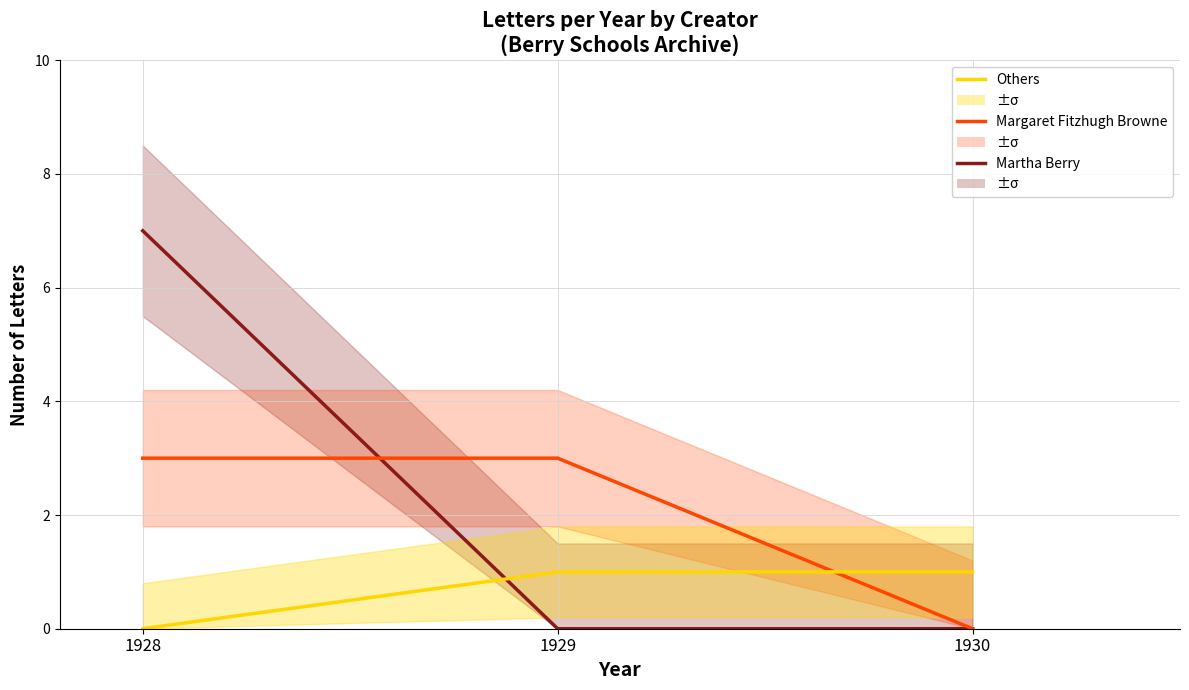

Count the Others values in the range 0 to 1.

3